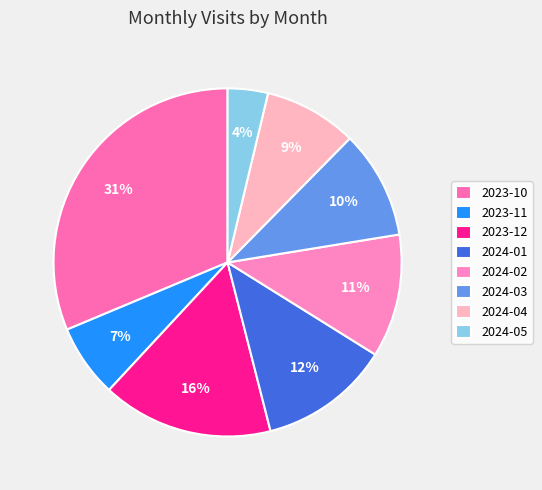

Is it true that 2023-11 is 19% of the pie?

False